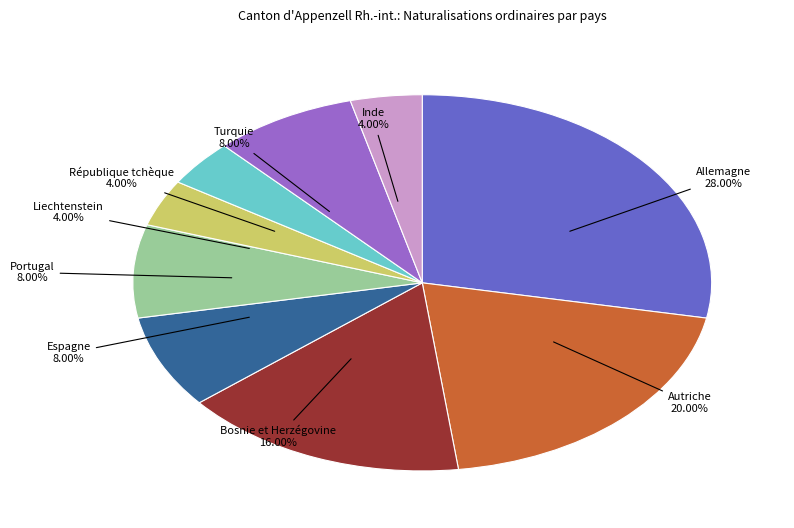

What percentage is the Portugal slice, to the nearest percent?

8%